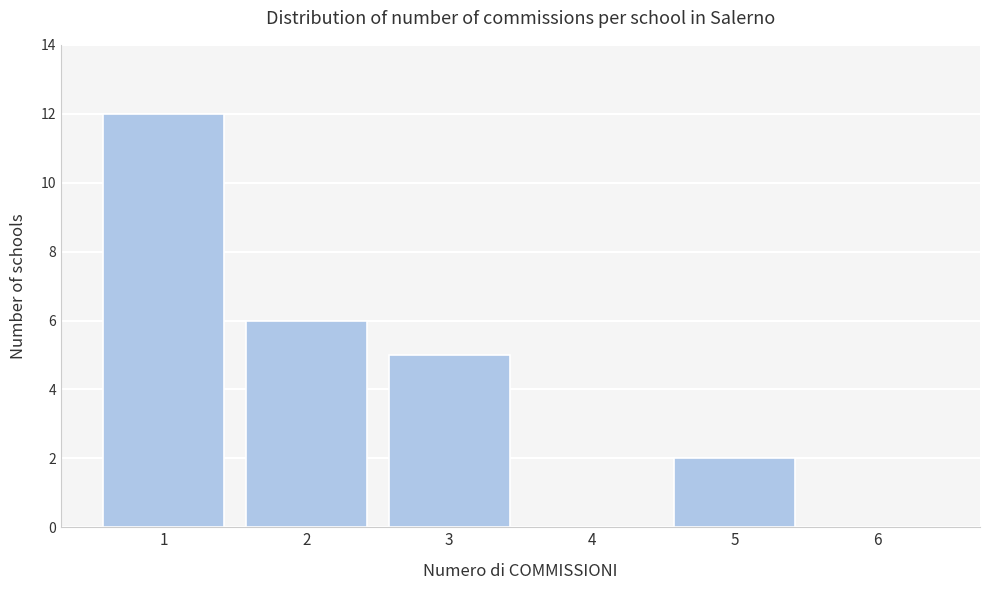

Reading left to right, what are all the values shown in this chart?

1=12	2=6	3=5	4=0	5=2	6=0